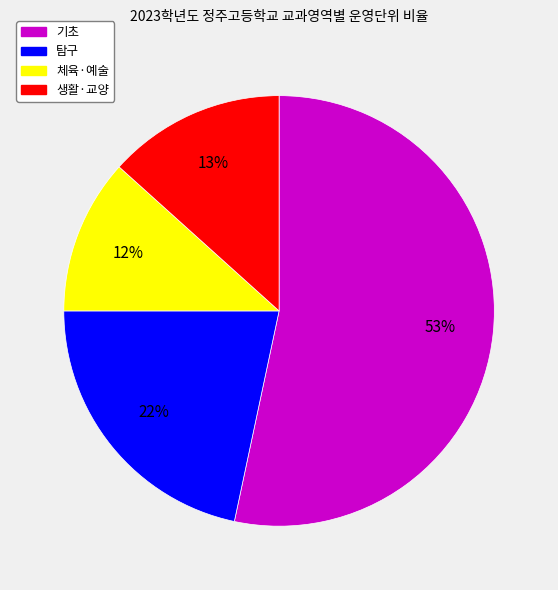

What is the ratio of the value at 생활·교양 to the value at 탐구?

0.6